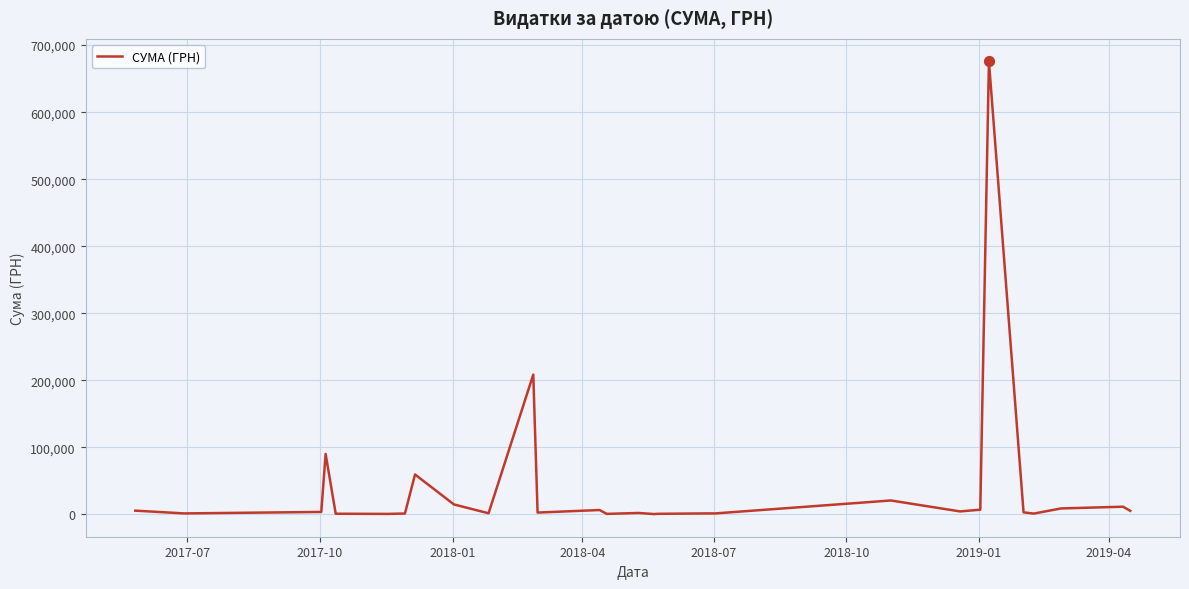

What is the maximum value shown in the chart?

675623.4